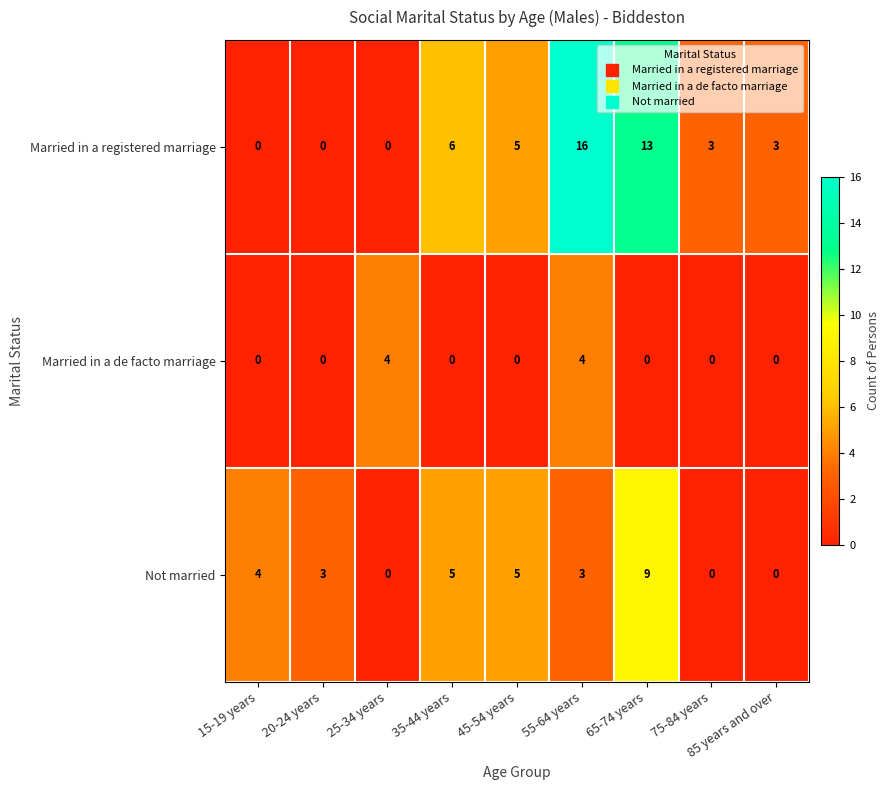

Is it true that Married in a registered marriage equals 0 at 15-19 years?

True